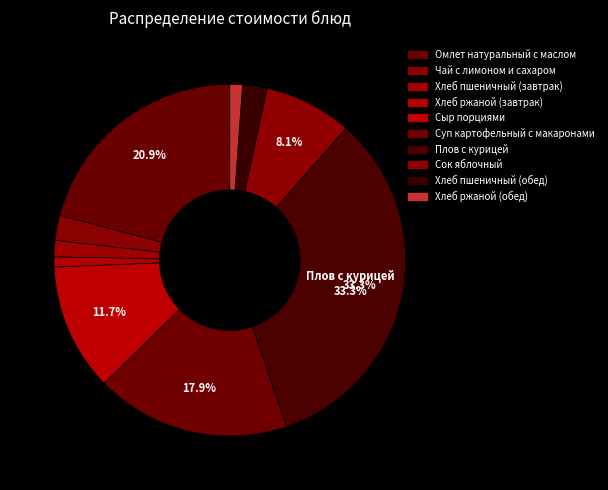

How many slices are in this pie chart?

10